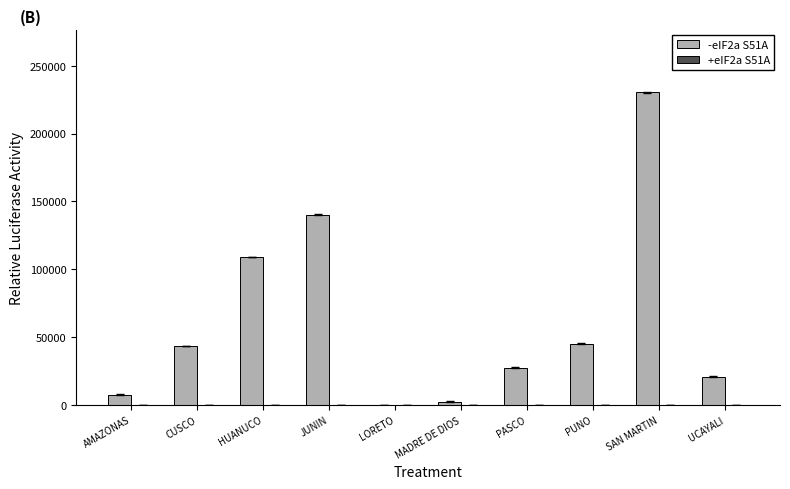

The value of -eIF2a S51A at PASCO is 27591. True or false?

True